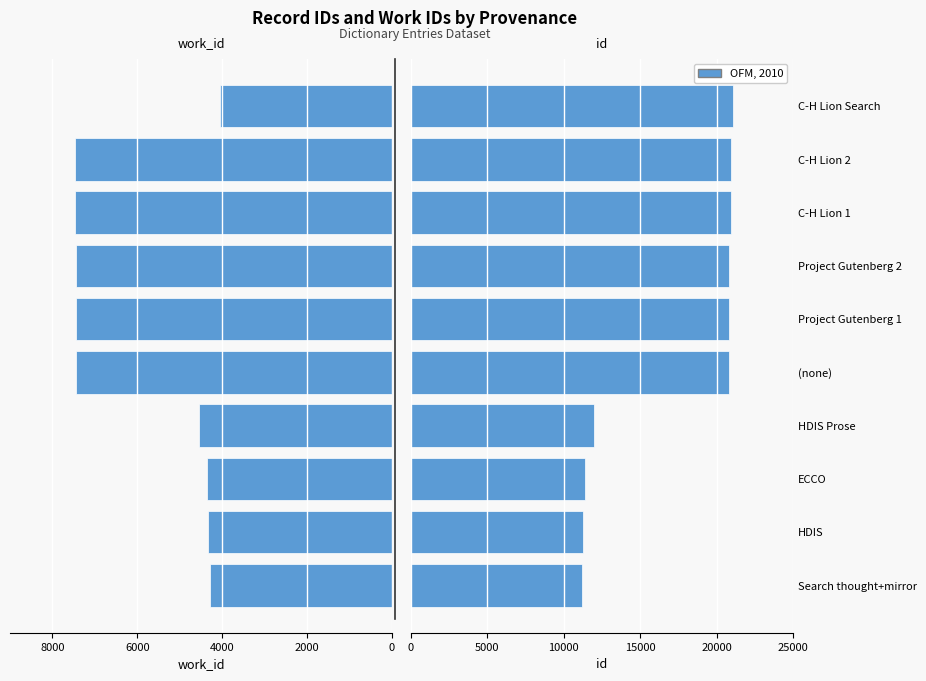

What is the maximum value for id?

21102